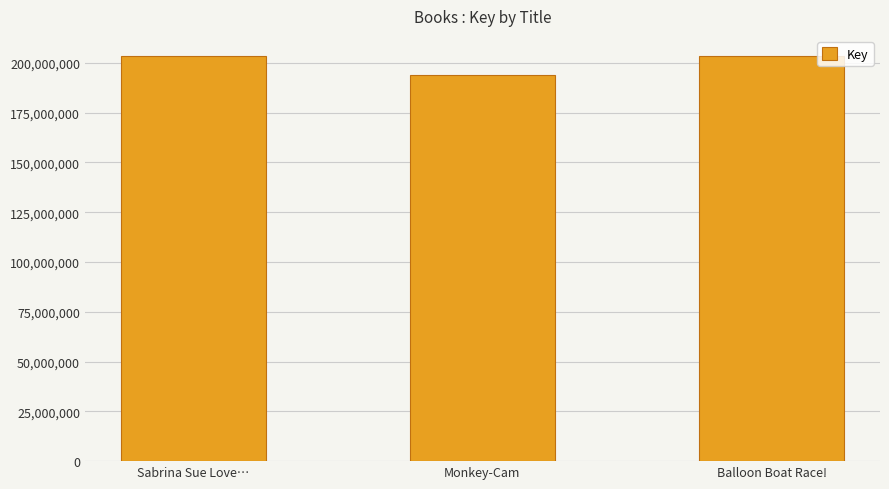

What value does the data have at Monkey-Cam?

193699701